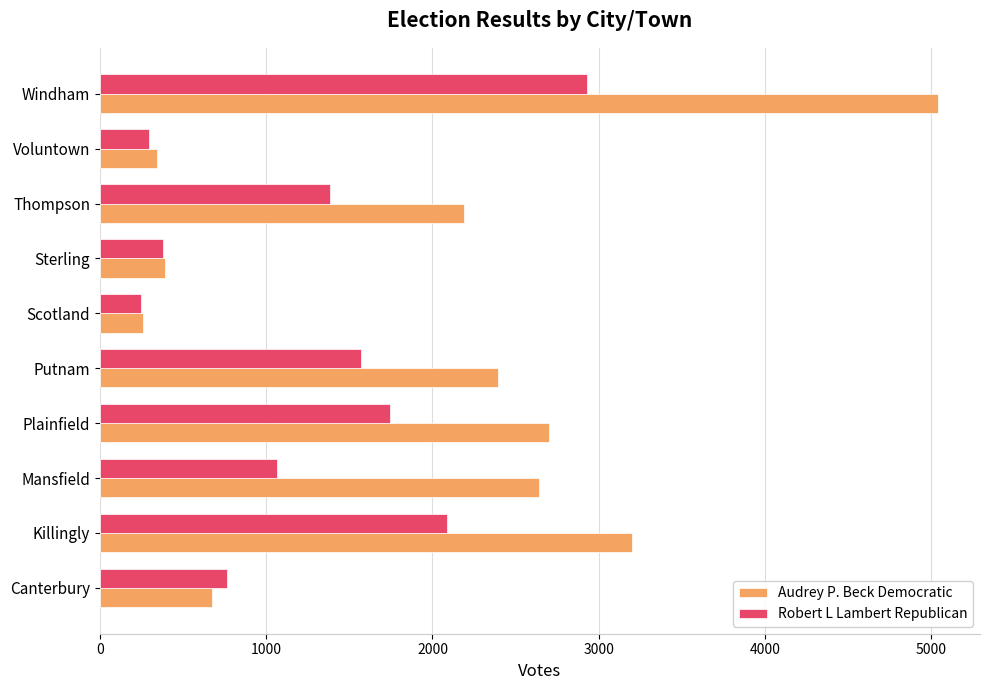

How many categories are shown in the chart?

10